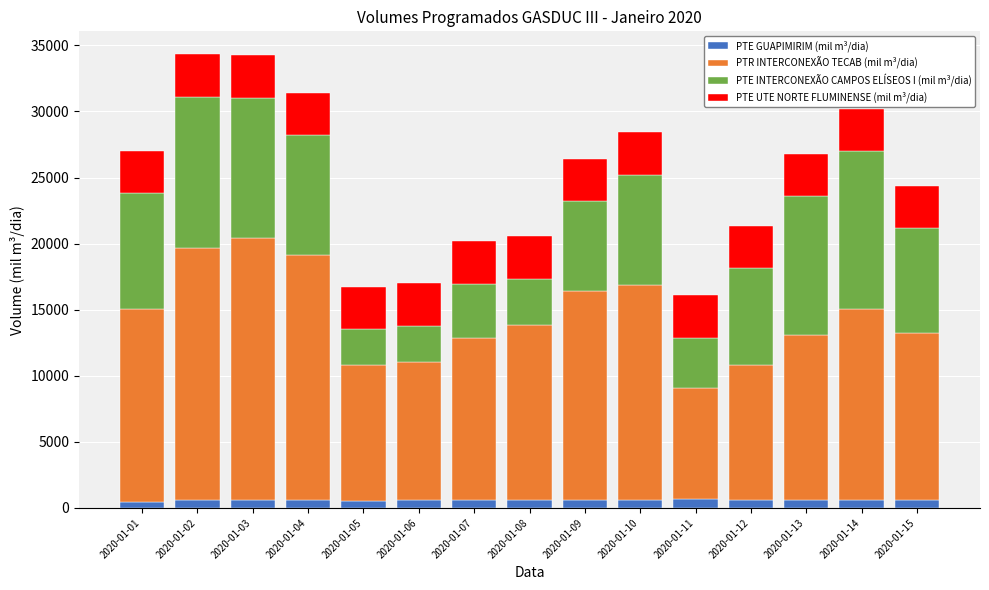

What is the sum of all PTE GUAPIMIRIM (mil m³/dia) values?

8758.2